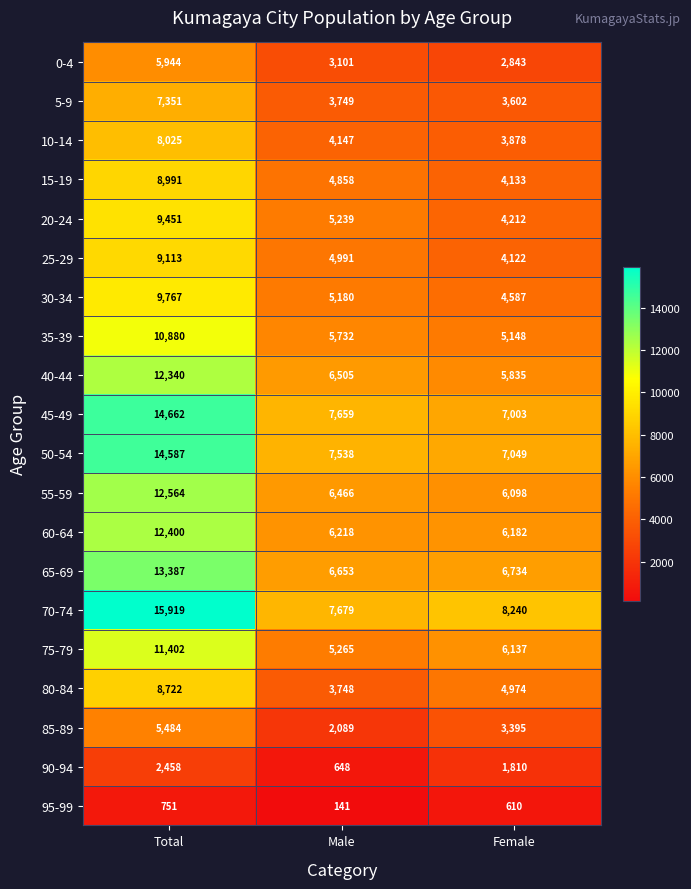

Rank the series at Total from lowest to highest value.

95-99, 90-94, 85-89, 0-4, 5-9, 10-14, 80-84, 15-19, 25-29, 20-24, 30-34, 35-39, 75-79, 40-44, 60-64, 55-59, 65-69, 50-54, 45-49, 70-74